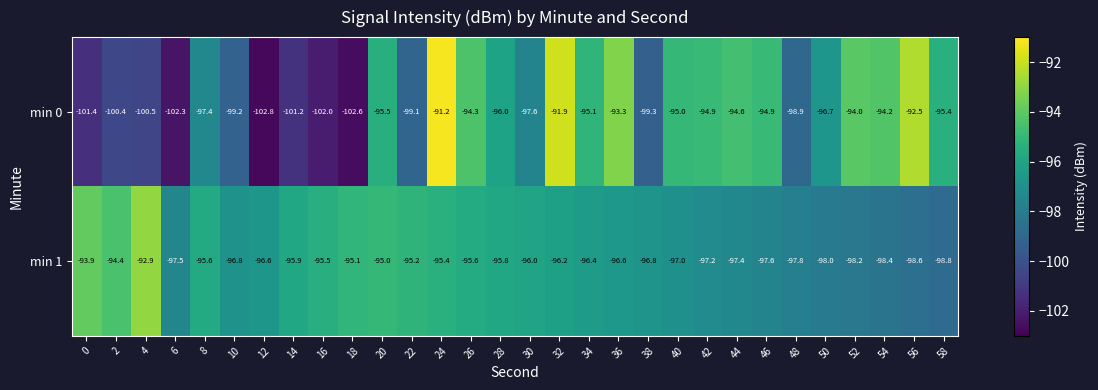

What is the lowest value of the min 0 series?

-102.8